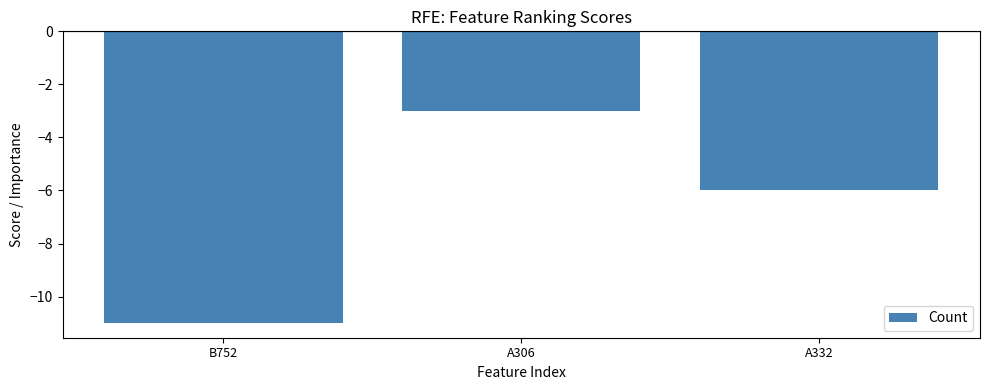

Count the number of categories in the chart.

3